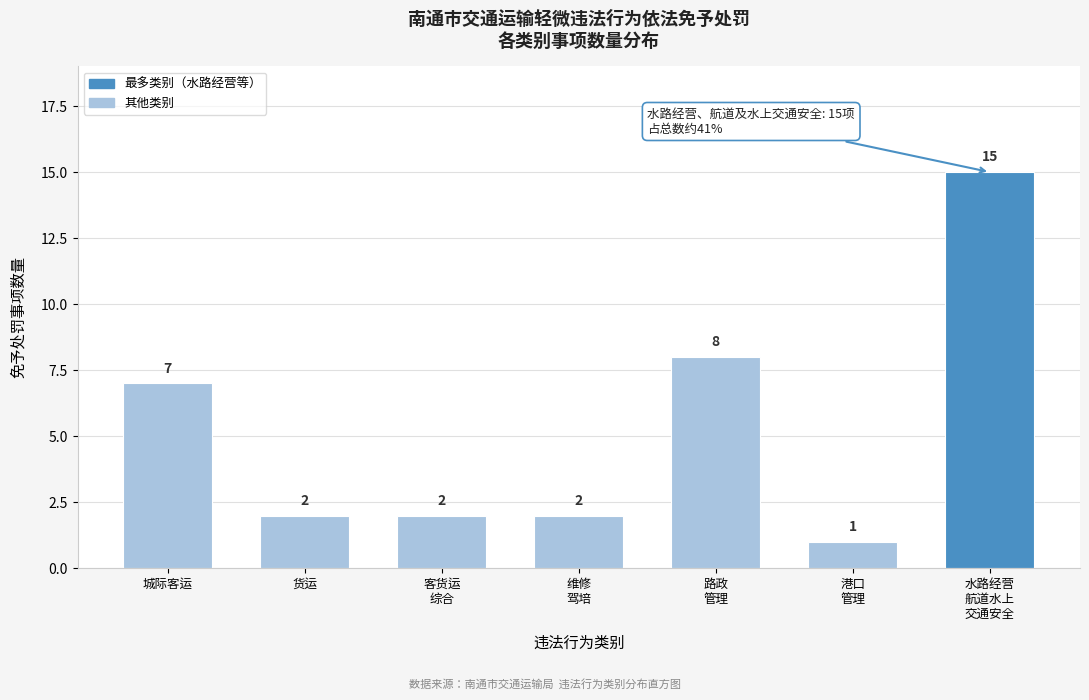

Reading left to right, transcribe all the data shown in this chart.

7	2	2	2	8	1	15